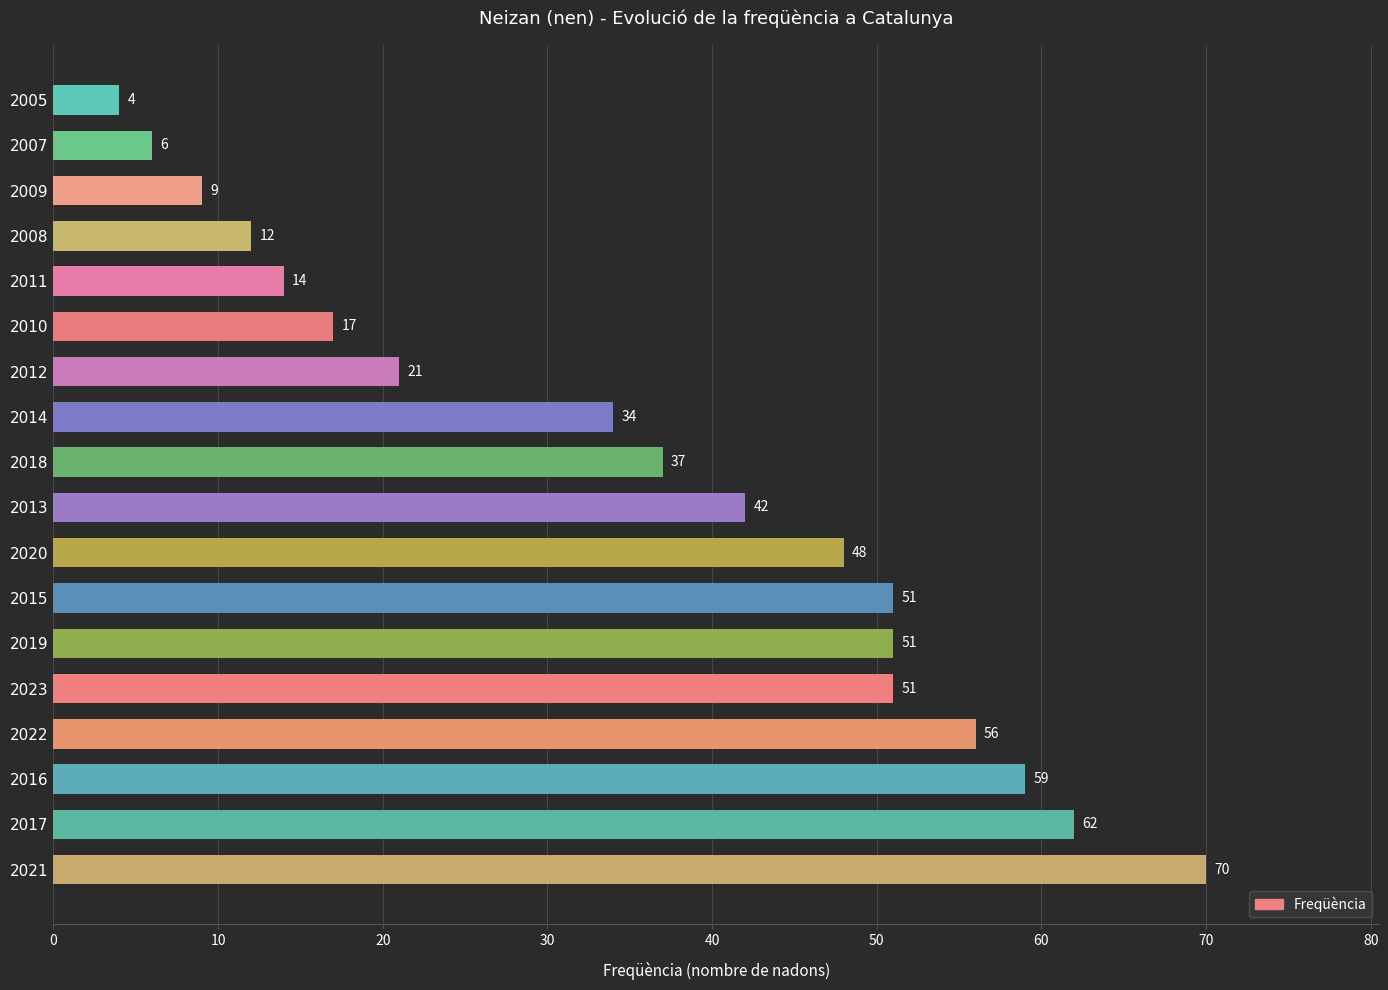

Between 2016 and 2011, which is larger?

2016